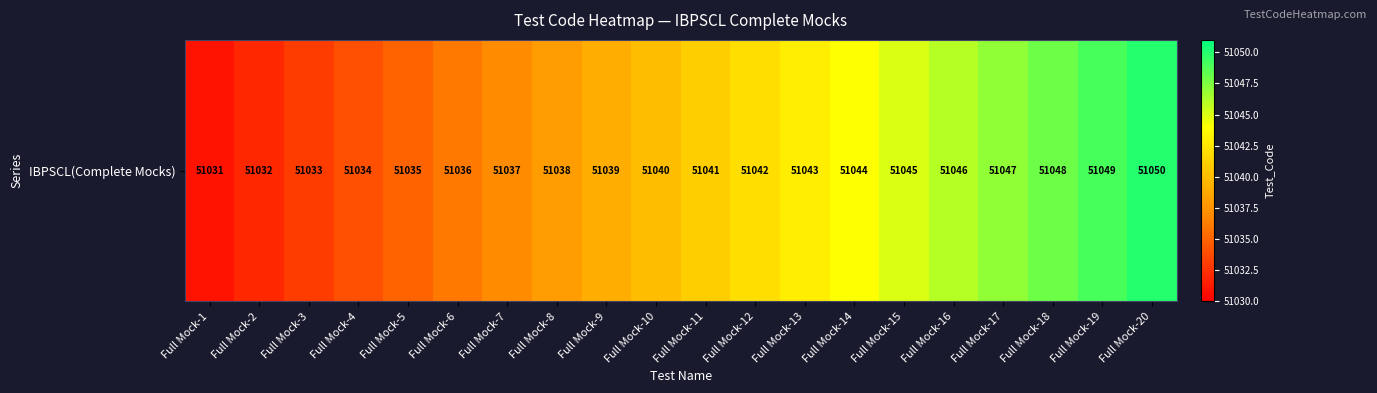

At which label does the data first exceed 51041?

Full Mock-12